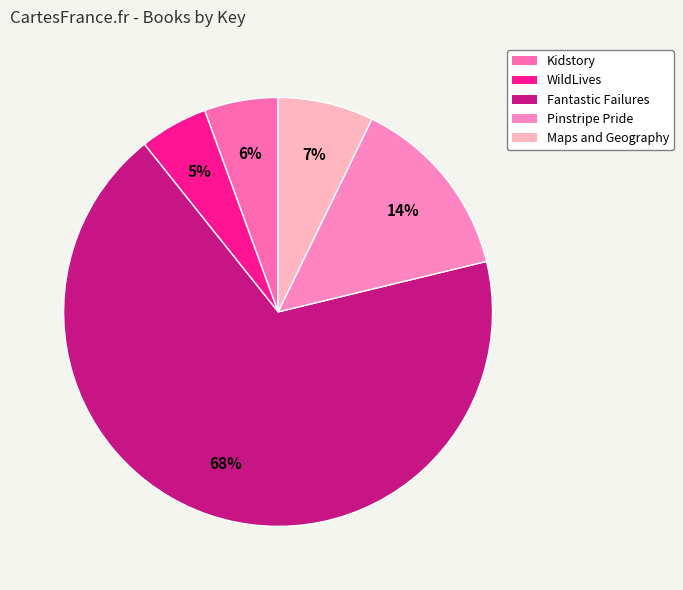

Which slice is the smallest?

WildLives